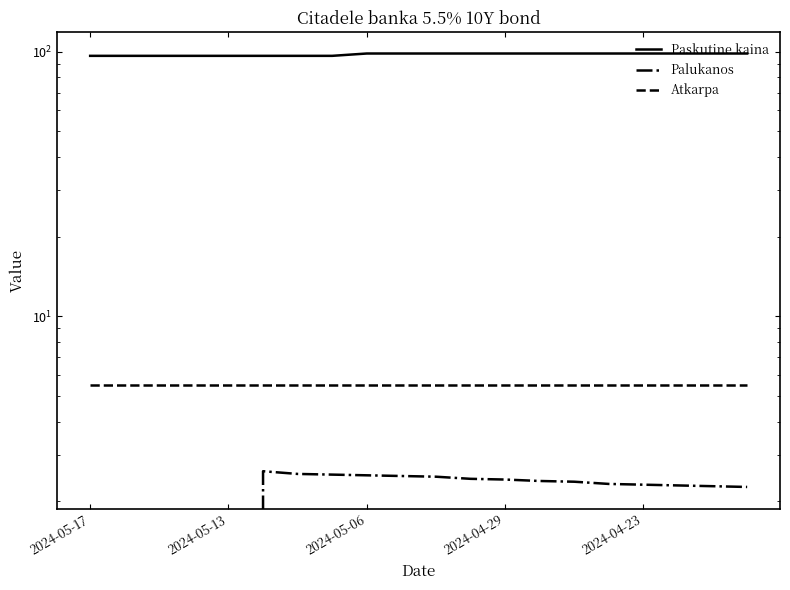

True or false: Palukanos and Atkarpa cross at least once.

False